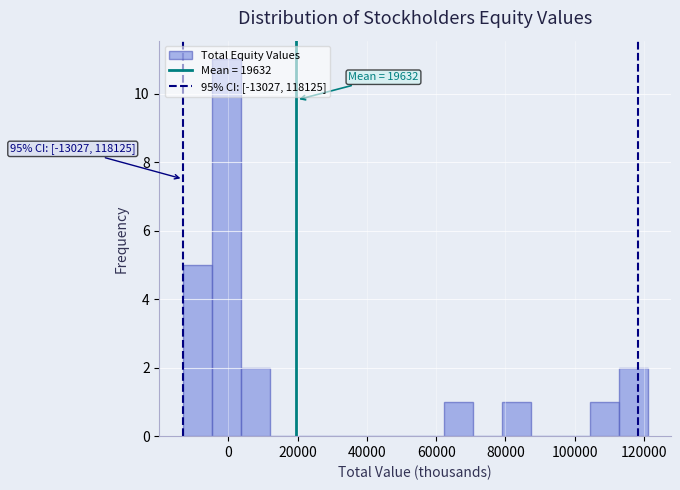

Which range on the x-axis has the tallest bar?

-4000 to 4000